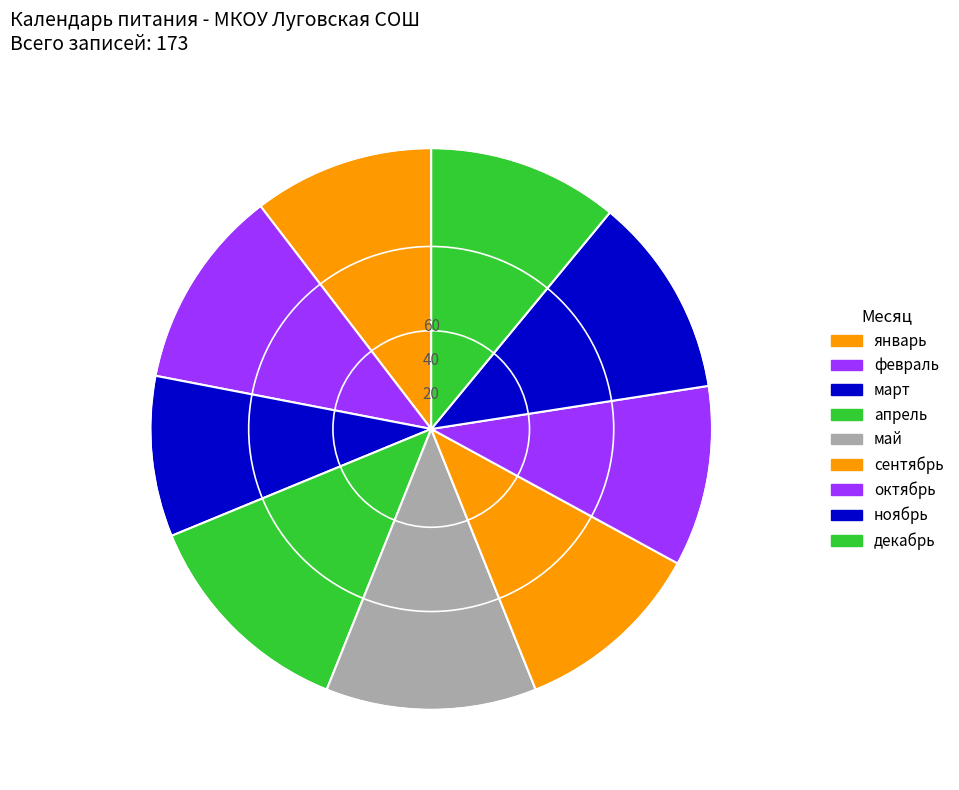

What is the ratio of the value at сентябрь to the value at март?

1.2